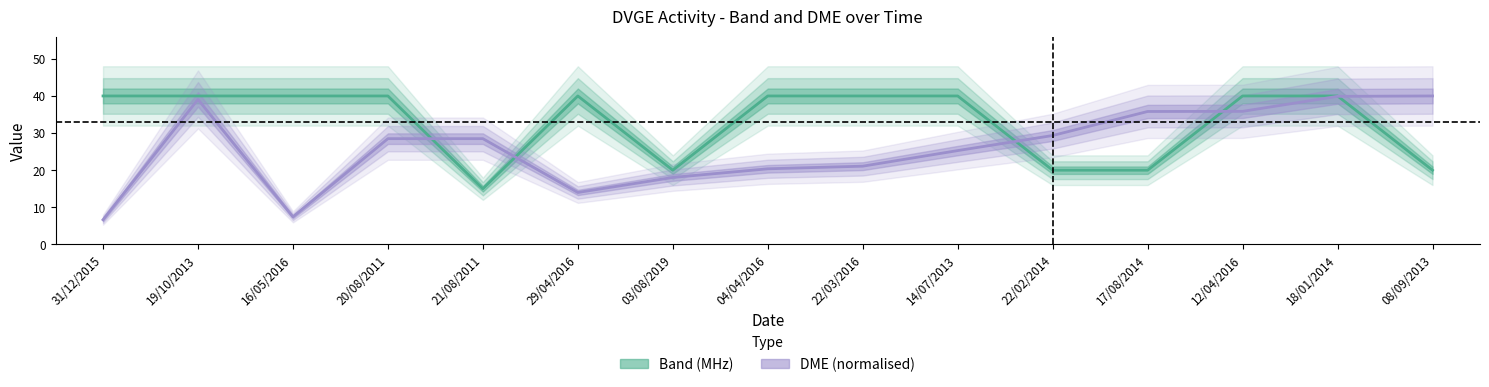

What is the difference between the maximum and minimum values in the DME (normalised) series?

33.3